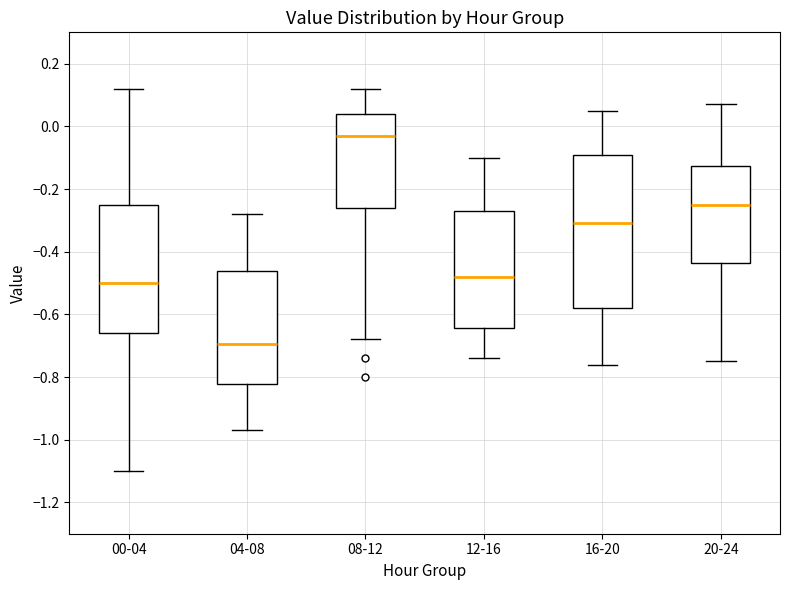

Reading left to right, transcribe this box plot: for each box, give where its median line is, the range the box spans, and where its two whiskers end, as read against the y-axis. The values are not printed on the chart, so give them approximately, as read against the axis.

00-04: median -0.50, box -0.66 to -0.24, whiskers -1.10 to 0.12
04-08: median -0.70, box -0.82 to -0.46, whiskers -0.96 to -0.28
08-12: median -0.02, box -0.26 to 0.04, whiskers -0.68 to 0.12
12-16: median -0.48, box -0.64 to -0.26, whiskers -0.74 to -0.10
16-20: median -0.30, box -0.58 to -0.08, whiskers -0.76 to 0.06
20-24: median -0.24, box -0.44 to -0.12, whiskers -0.74 to 0.08